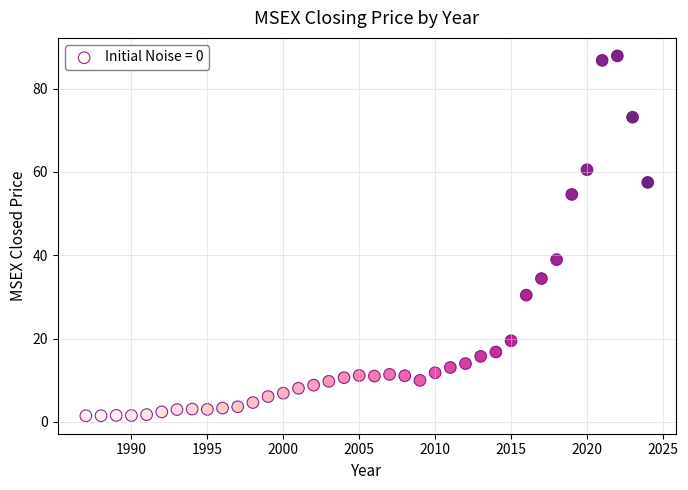

What is the range of X values (max minus min)?

37.0